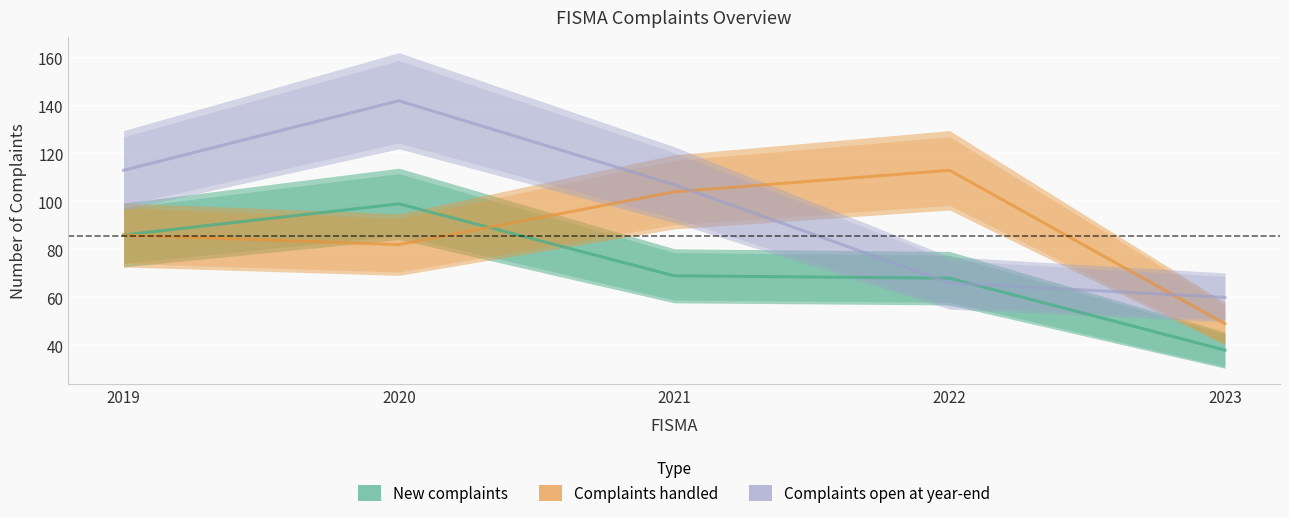

What value does the Complaints handled series have at 2022, to the nearest 10?

110